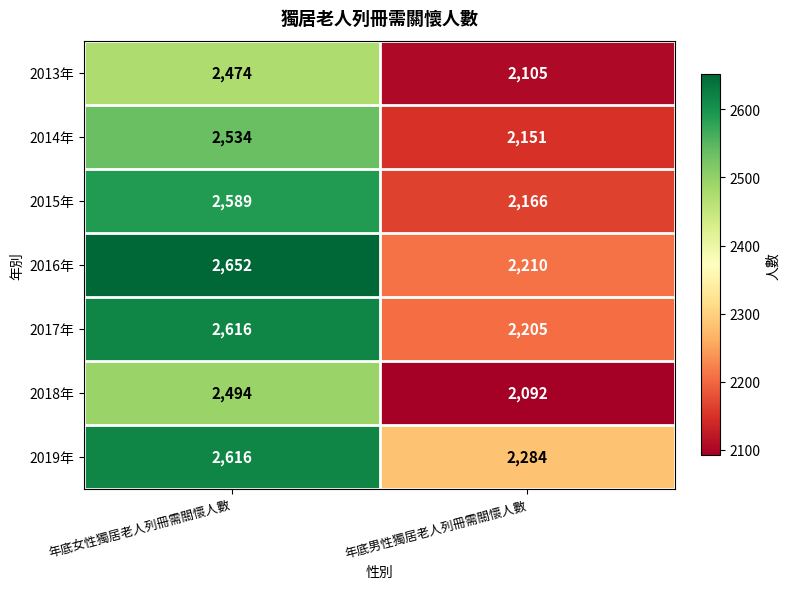

Which label corresponds to the smallest value in the chart?

年底男性獨居老人列冊需關懷人數